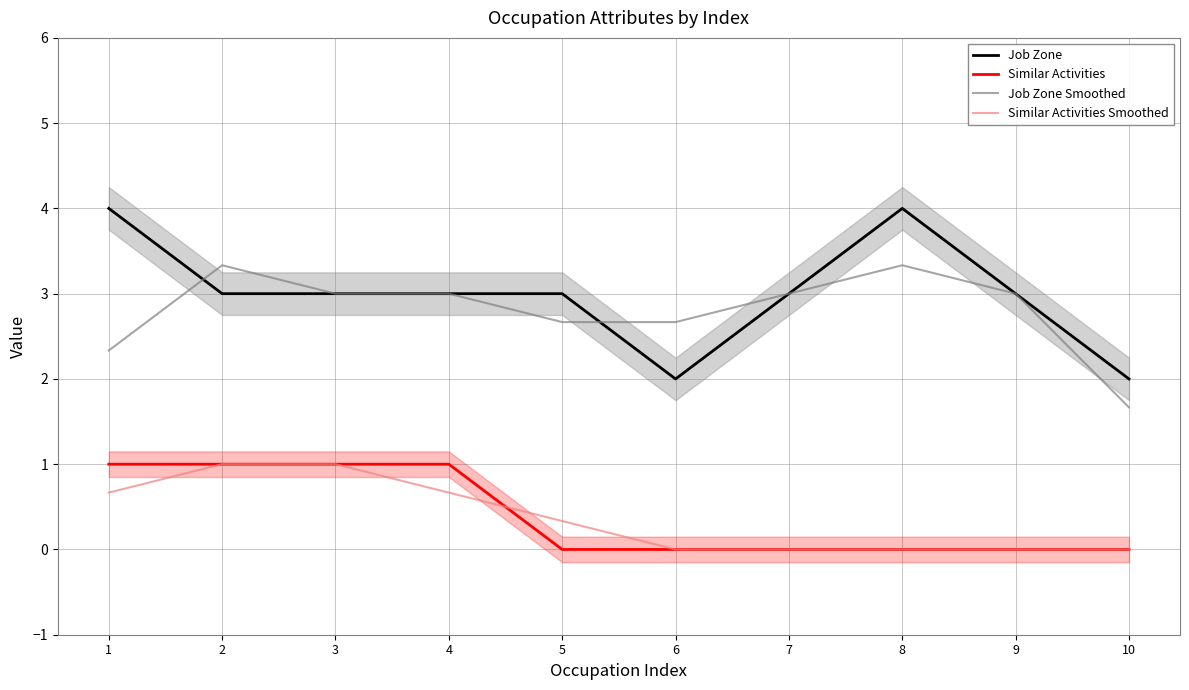

True or false: Similar Activities Smoothed and Job Zone Smoothed intersect in this chart.

False